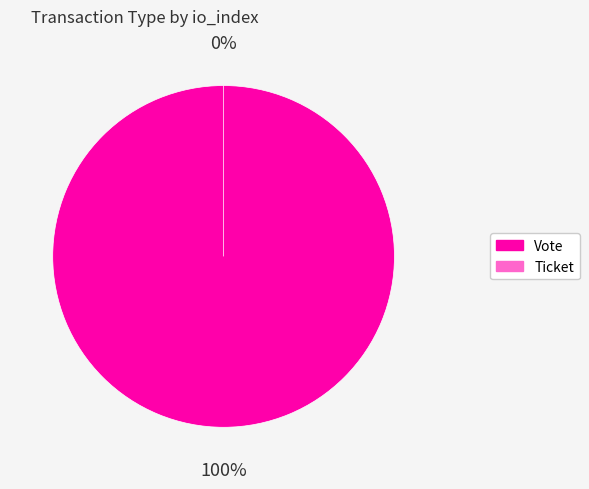

Does Vote represent more than half of the total?

Yes